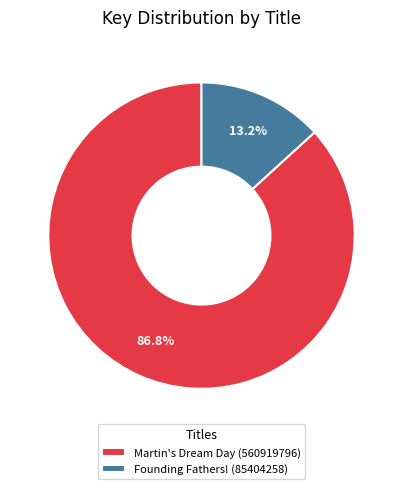

Is it true that Martin's Dream Day (560919796) is 87% of the pie?

True